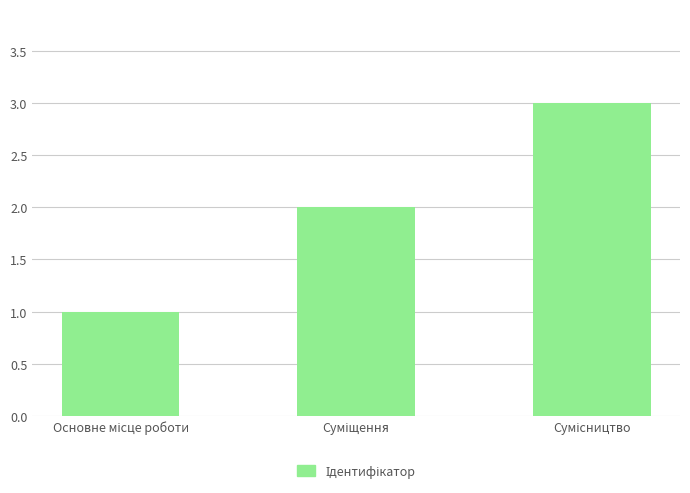

What is the greatest value displayed?

3